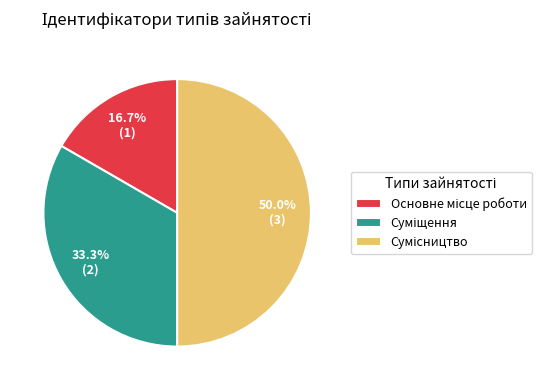

True or false: Основне місце роботи accounts for 3% of the total.

False